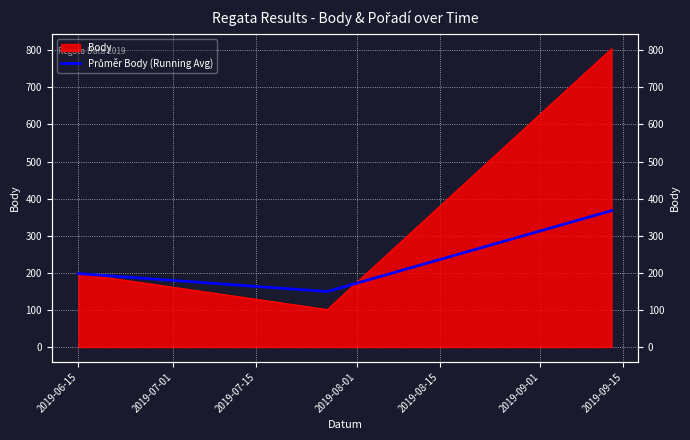

Is it true that the value at 2019-07-01 is 243.7?

False